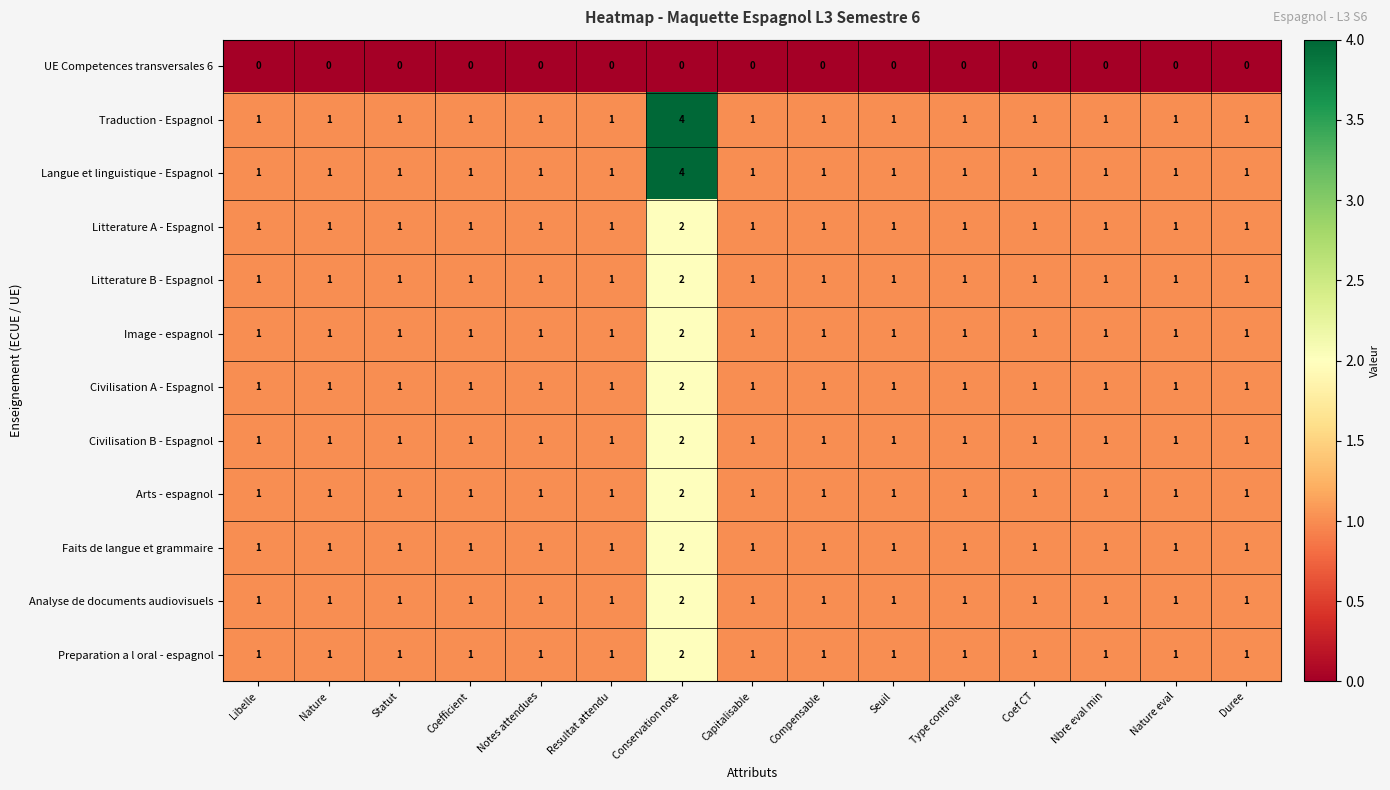

What is the maximum value shown in the chart?

4